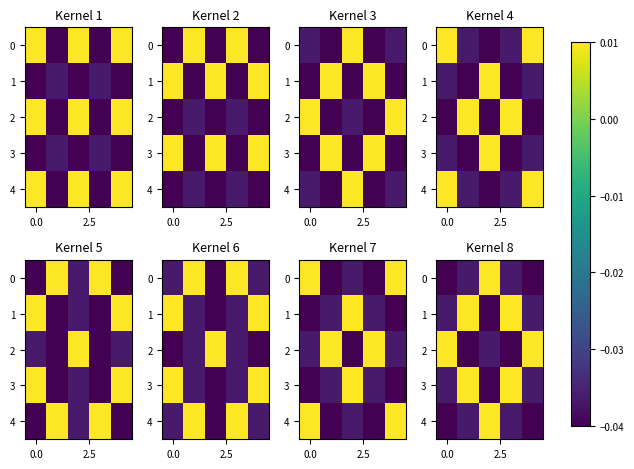

How many values in the 0 series exceed 0?

1